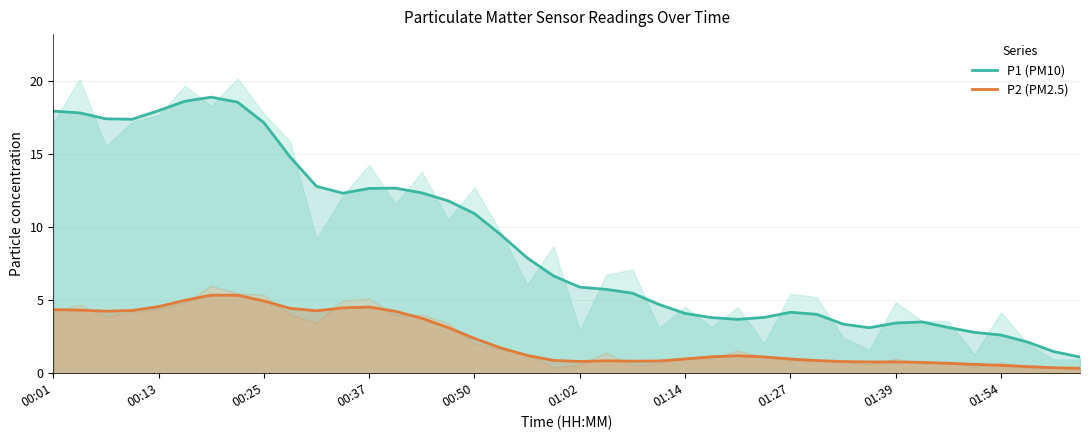

Which series has the largest total across all categories?

P1 (PM10)